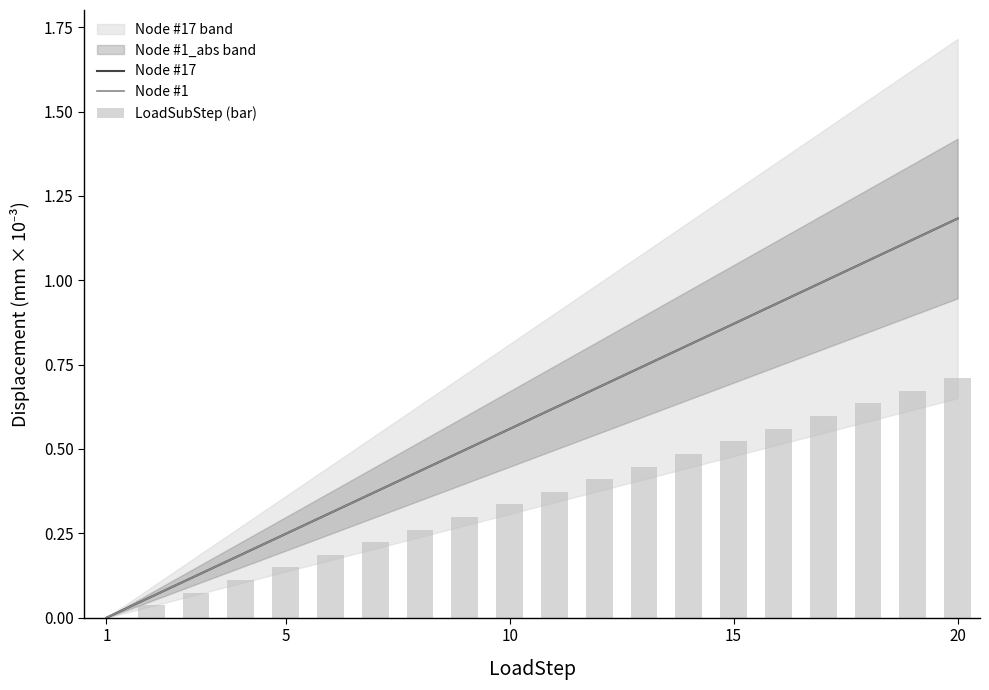

Is it true that Node #17 equals 0.1 at 20?

False